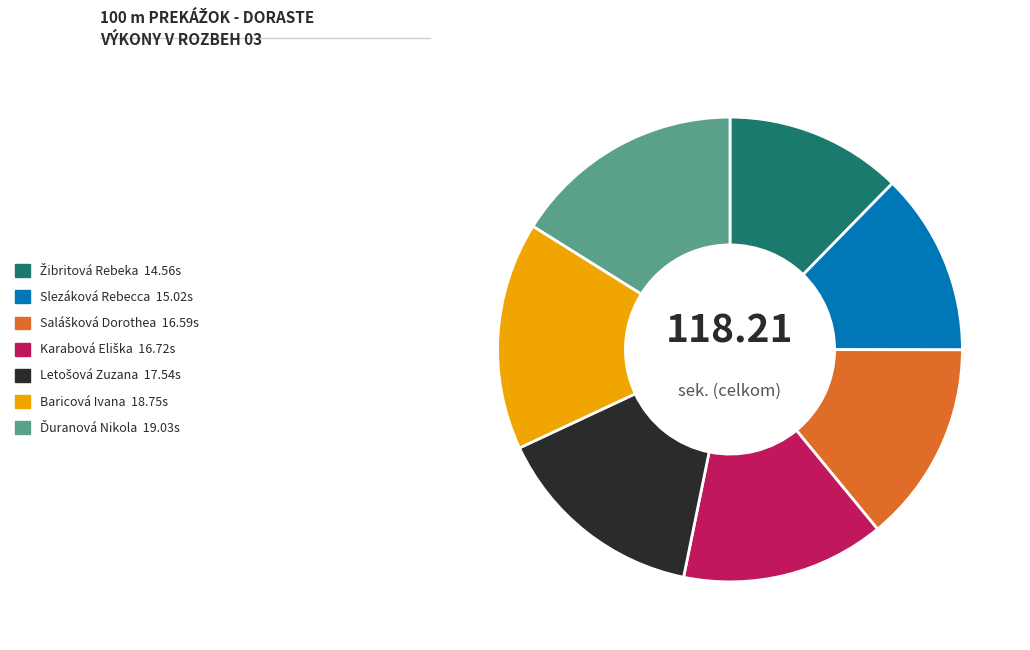

How many slices are in this pie chart?

7